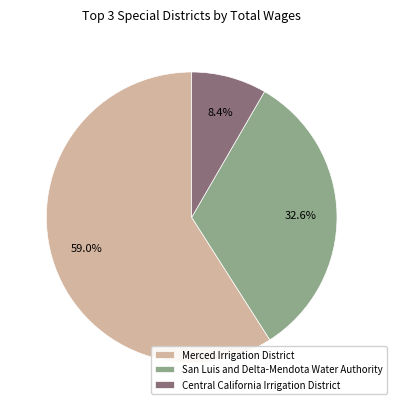

What percentage is NOT represented by San Luis and Delta-Mendota Water Authority?

67.4%